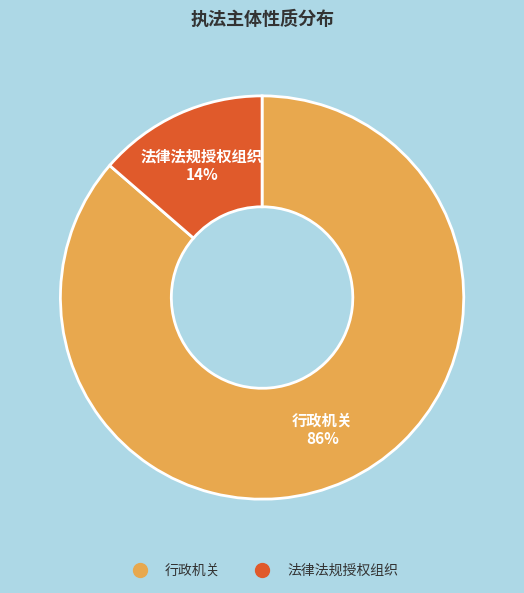

Which has a higher value, 行政机关 or 法律法规授权组织?

行政机关